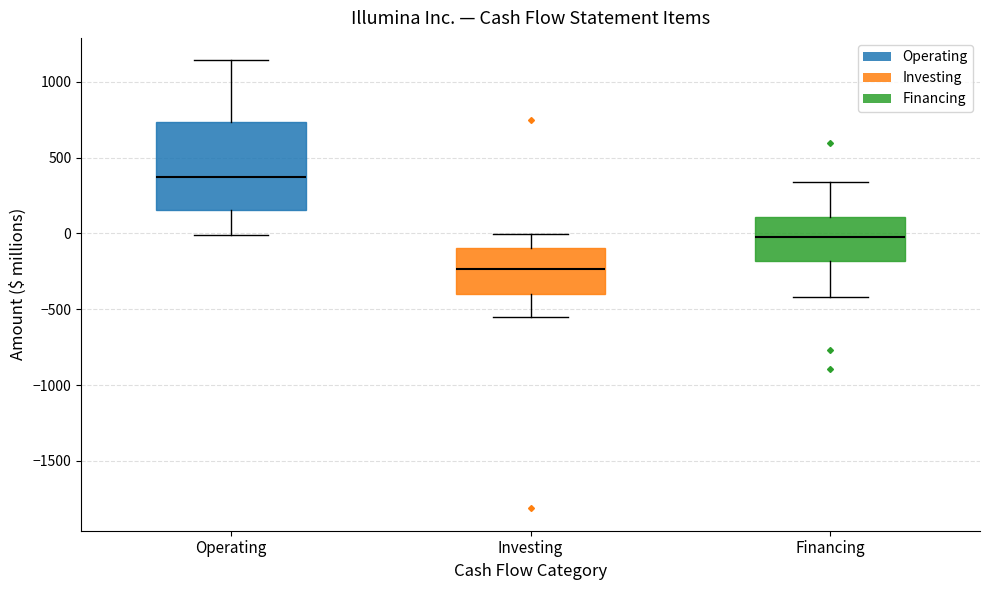

Comparing the boxes themselves (not the whiskers), which one is the tallest?

Operating